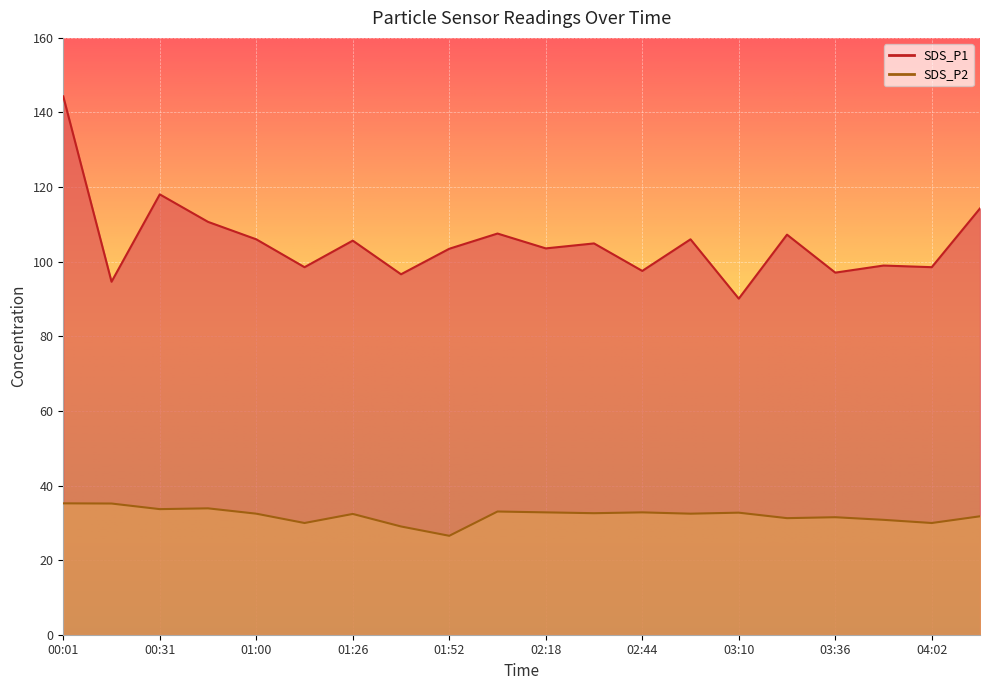

Where is the first local maximum for SDS_P2?

00:45